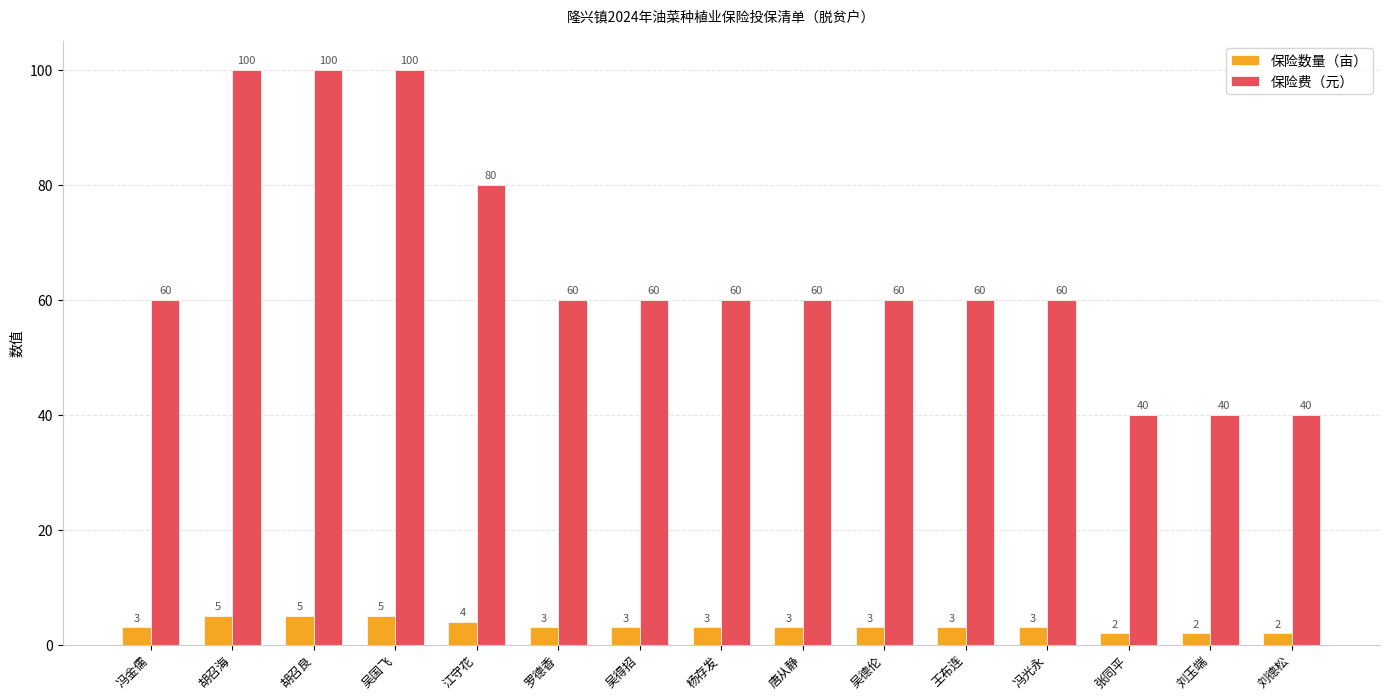

Is the value of 保险数量（亩） at 罗德香 greater than the value of 保险费（元） at 冯金儒?

No